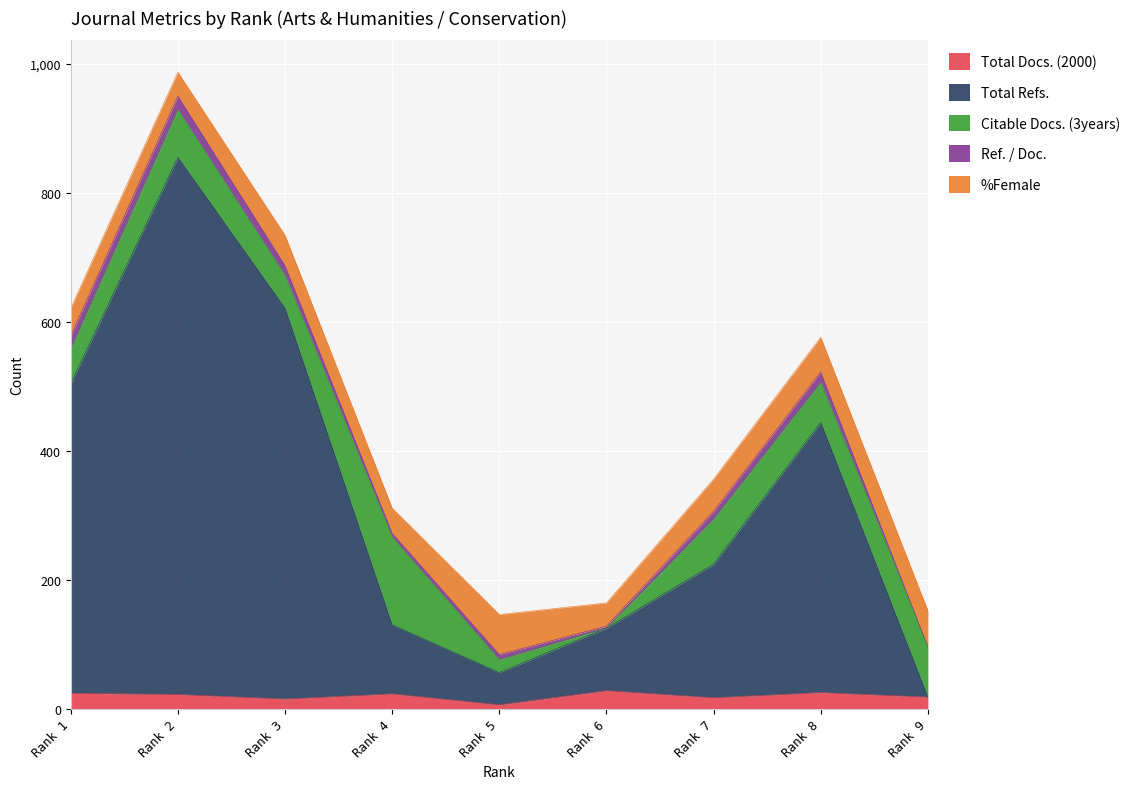

The Ref. / Doc. series shows 6 at Rank 4. True or false?

True